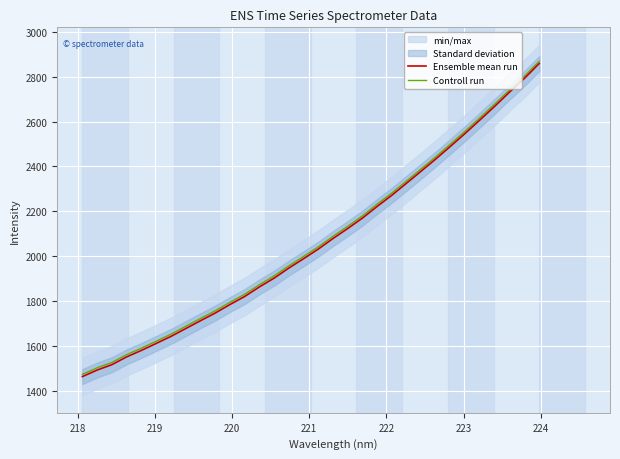

How many values in the Controll run series exceed 2041?

16